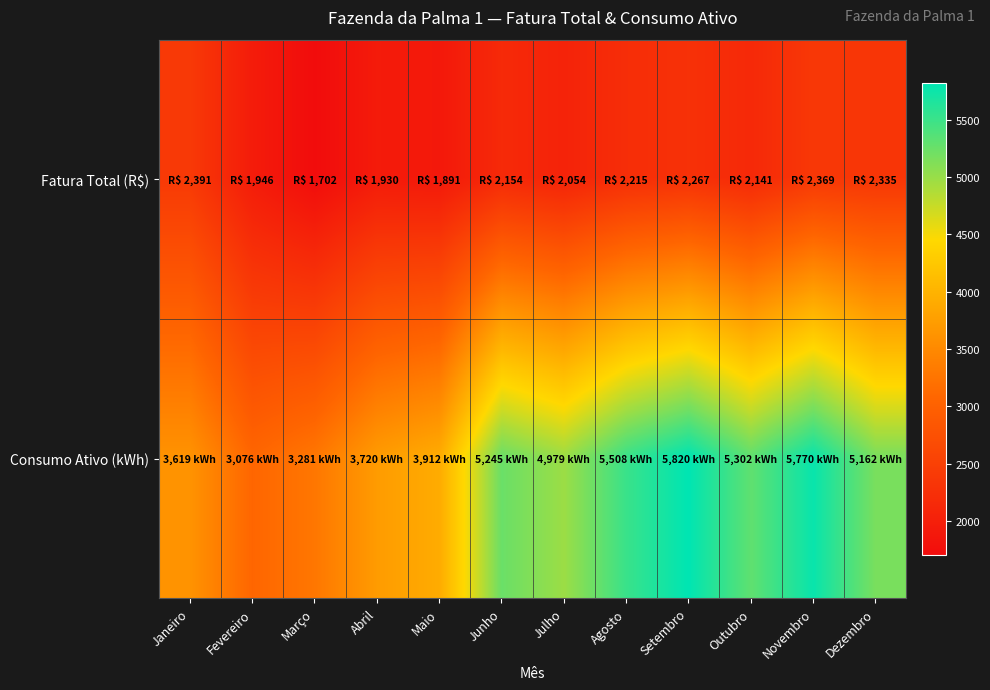

Which series has the largest total across all categories?

Consumo Ativo (kWh)